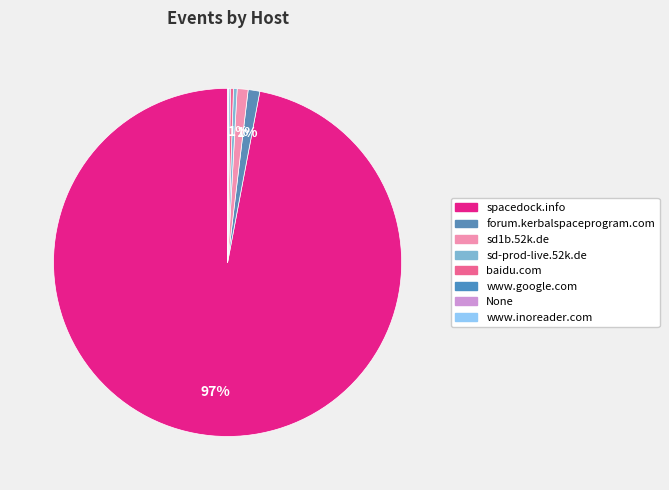

Count the number of slices in the pie.

8